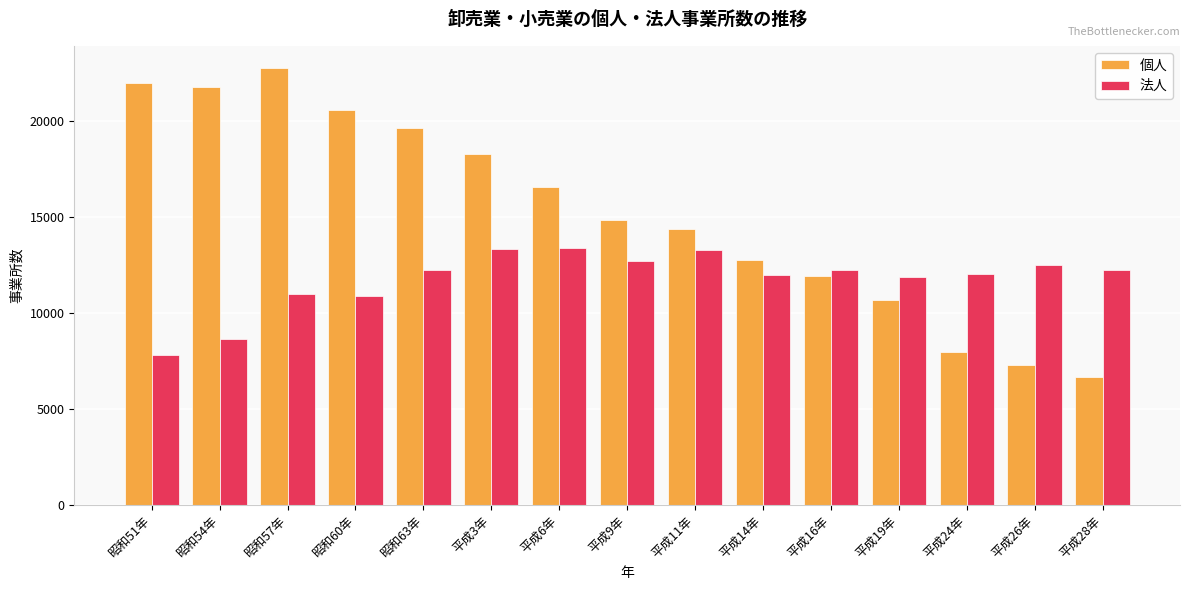

Between 昭和57年 and 平成11年, which series saw the biggest shift?

個人